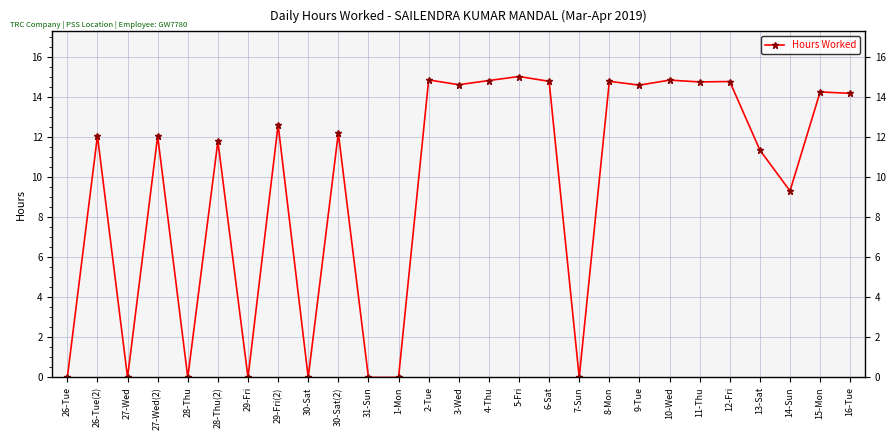

The value at 12-Fri is 14.8. True or false?

True